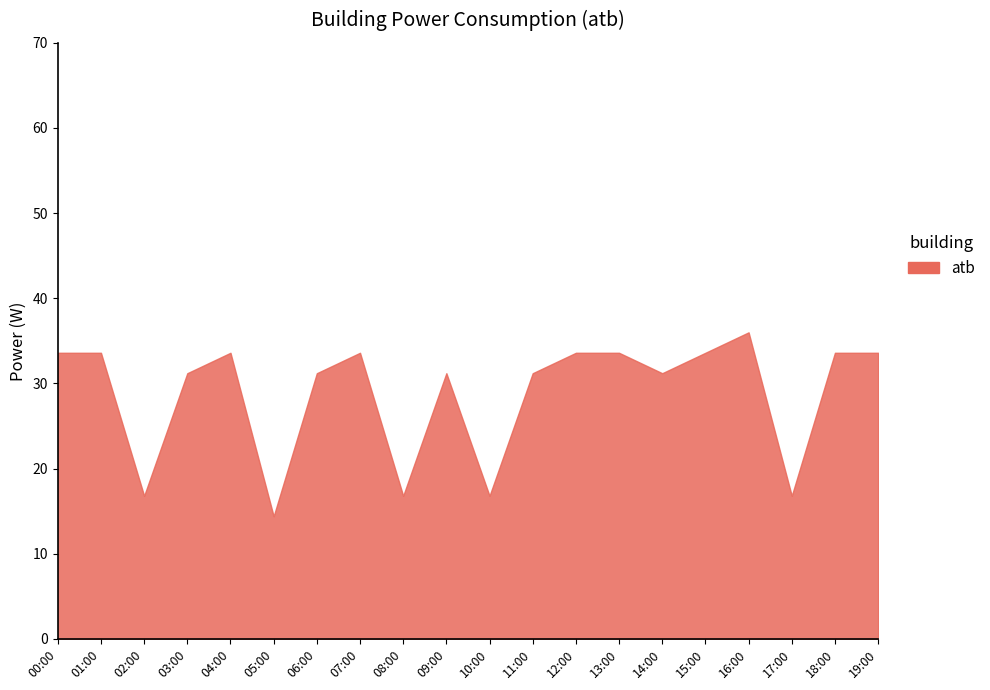

What is the minimum value shown in the chart?

14.4